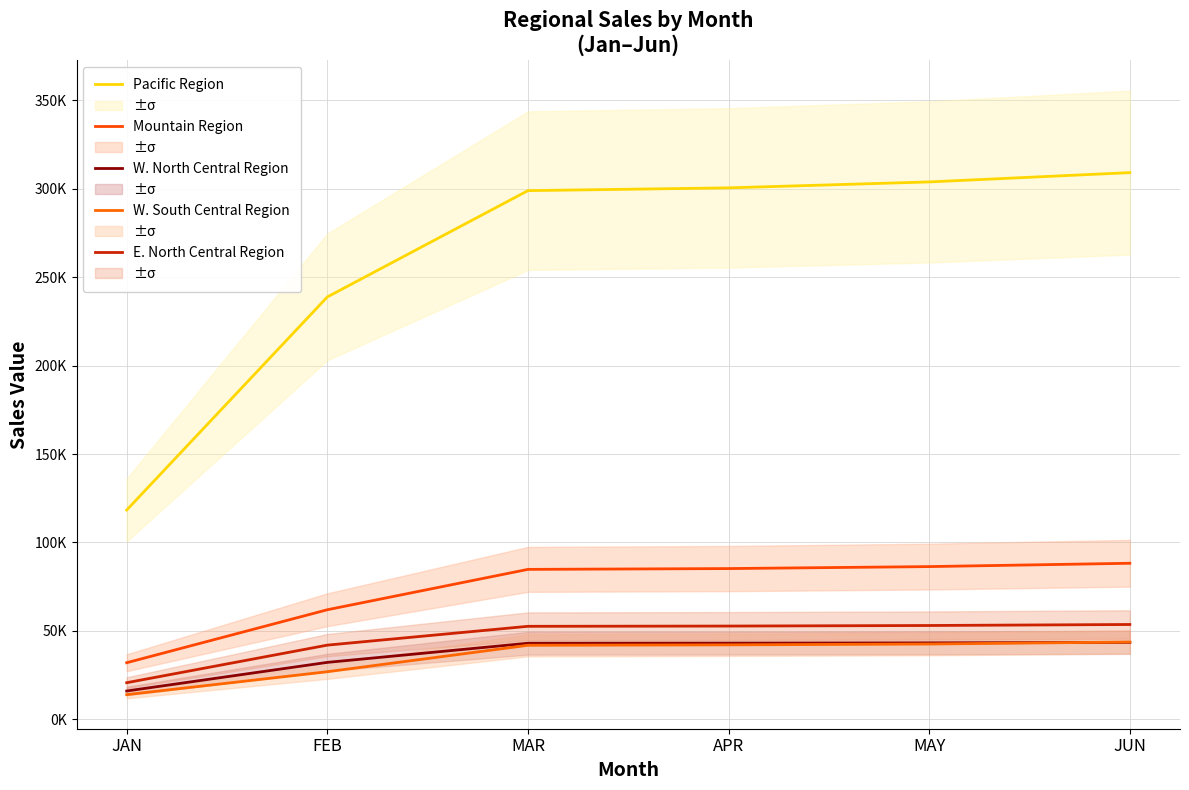

How many data points does each series have?

6